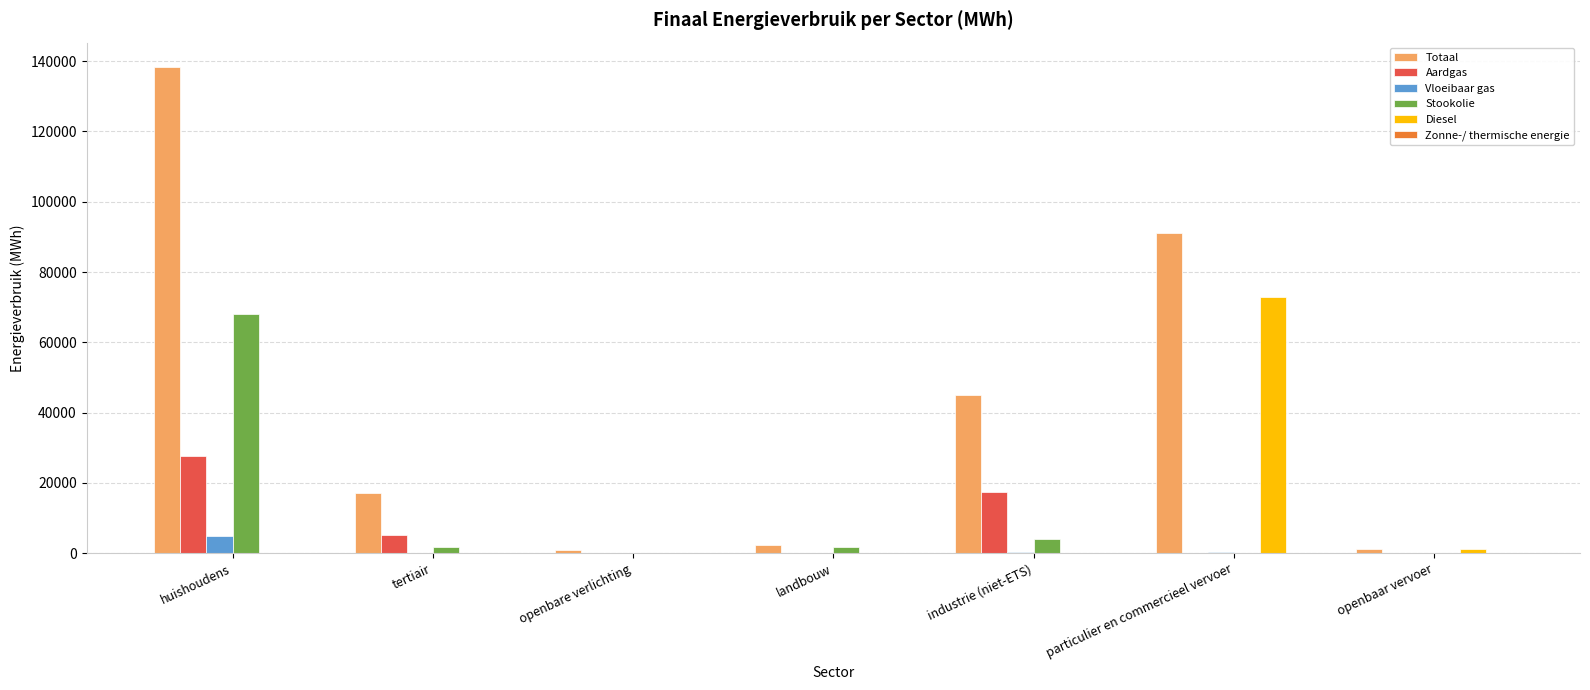

What is the average value of the Totaal series?

42291.8